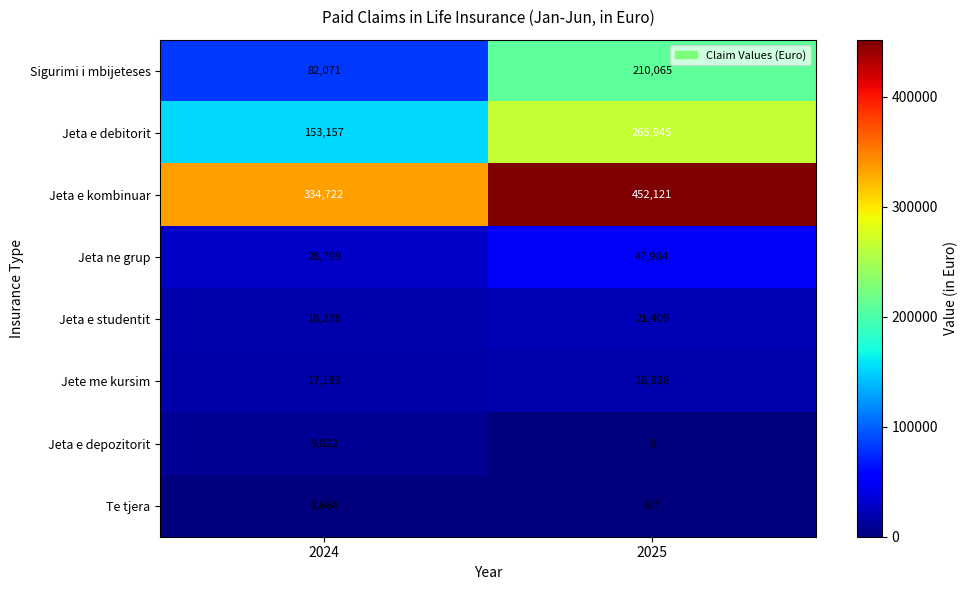

What is the total value across all series at 2024?

645662